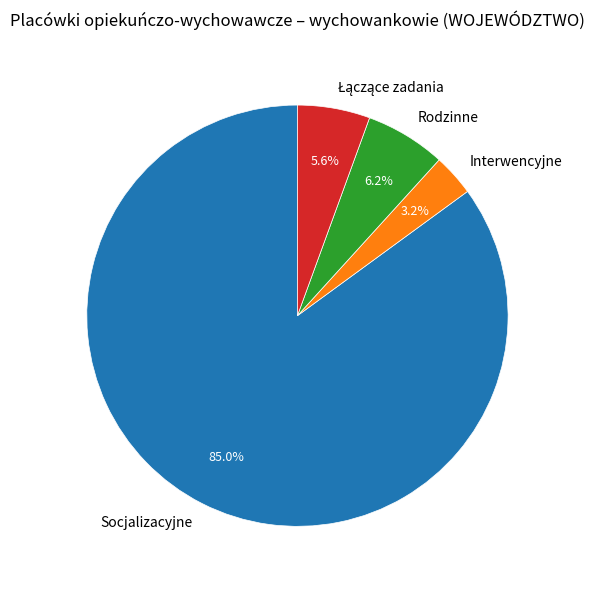

To the nearest percent, what is the difference between the Rodzinne and Interwencyjne slice percentages?

3%